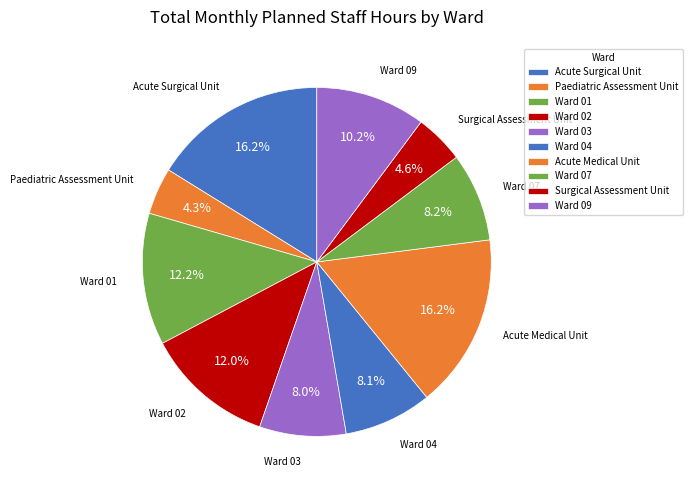

Is there a majority slice in this chart?

No